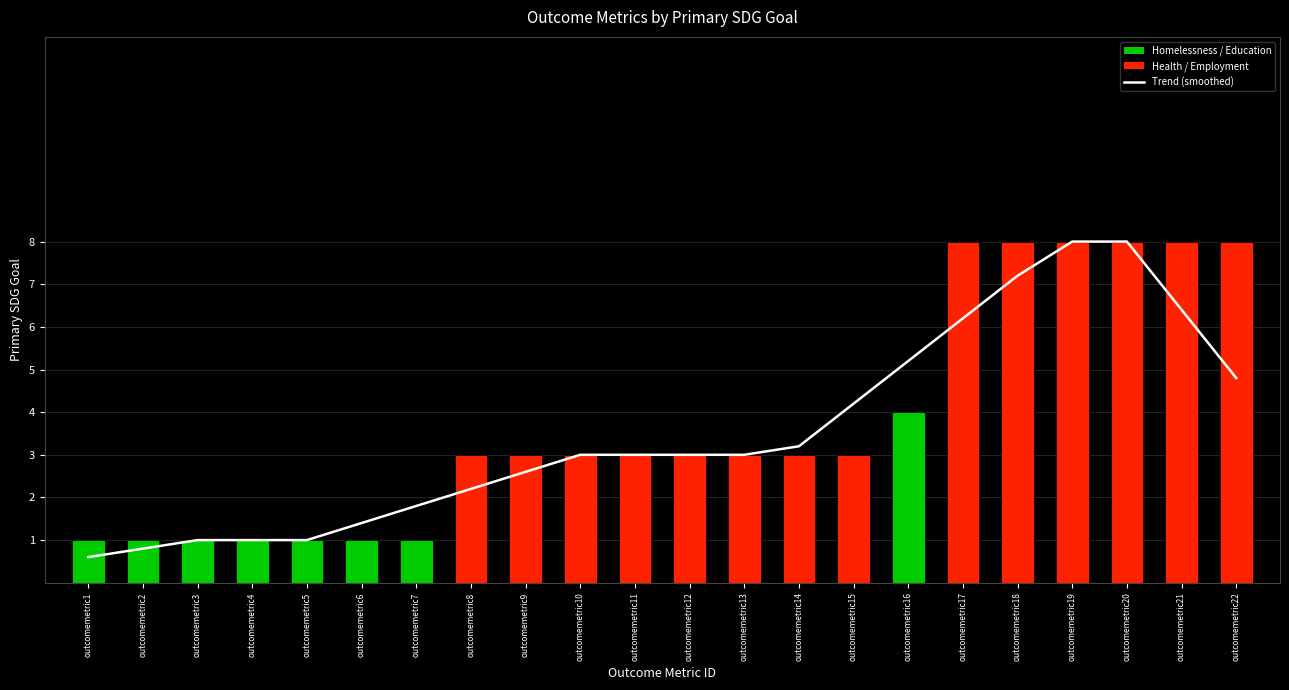

Does the chart contain any negative values?

No